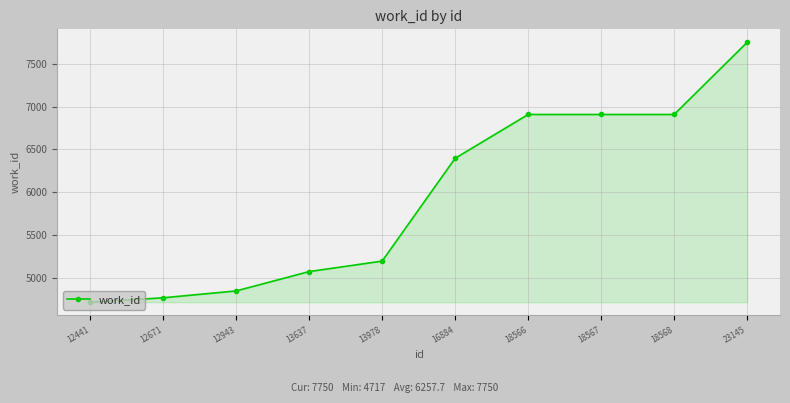

How many lines are shown in the chart?

1